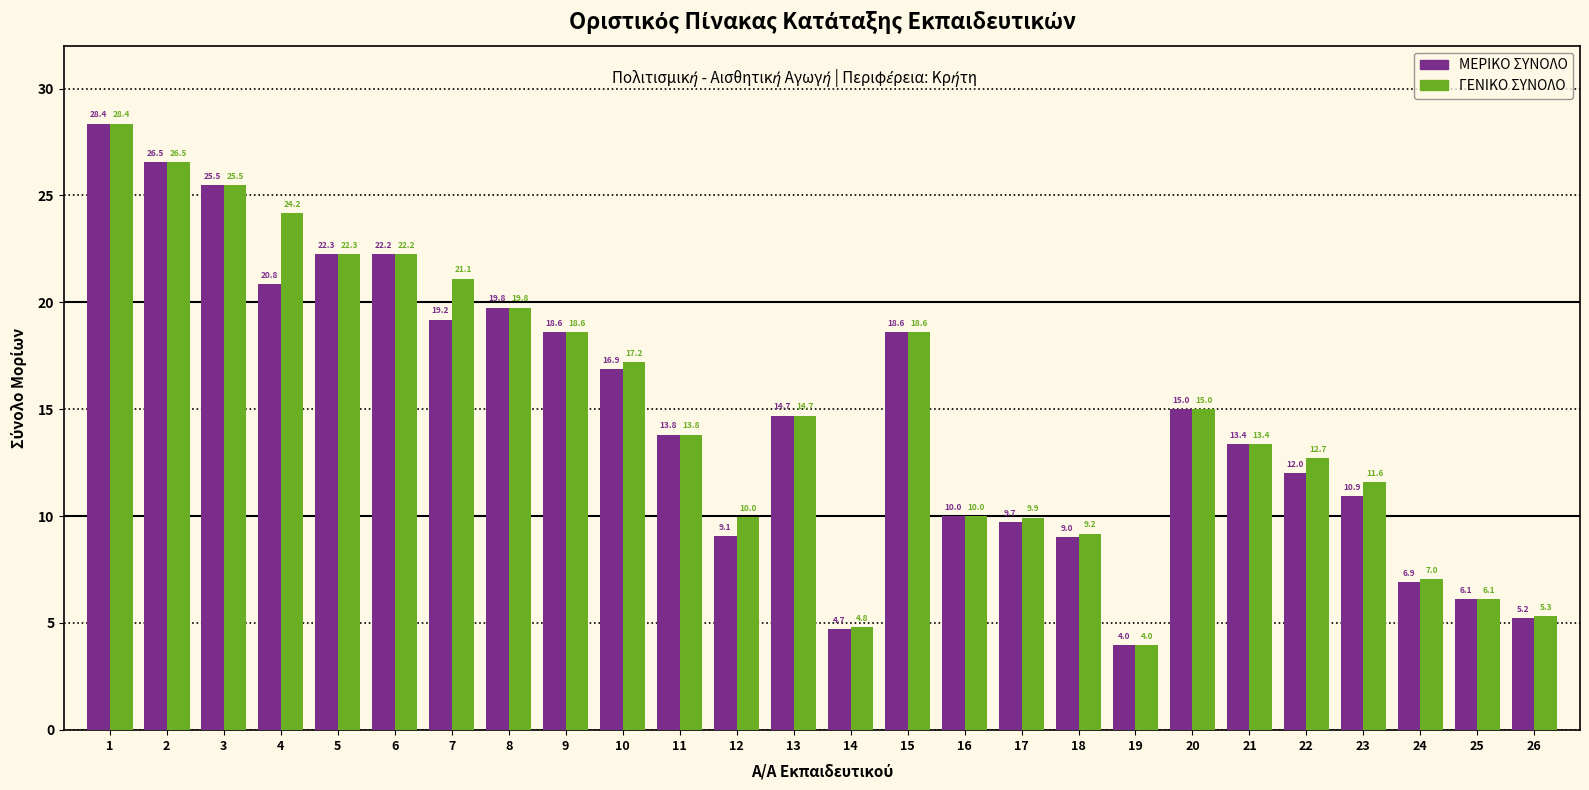

Rank the series by their average value, from highest to lowest.

ΓΕΝΙΚΟ ΣΥΝΟΛΟ, ΜΕΡΙΚΟ ΣΥΝΟΛΟ